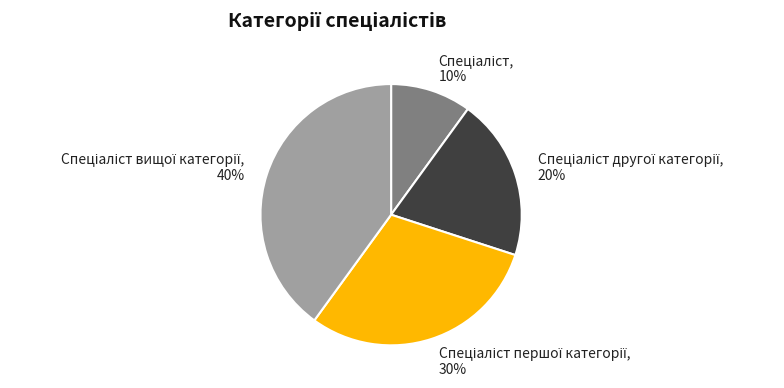

To the nearest percent, what is the difference between the largest and smallest slice percentages?

30%